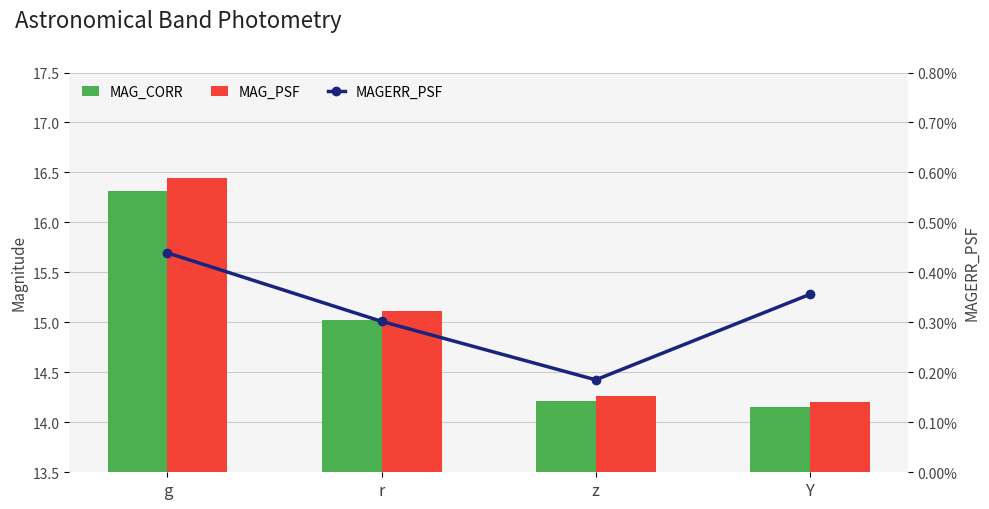

Reading left to right, what are all the values shown in this chart?

MAG_CORR: 16.3	15.0	14.2	14.2
MAG_PSF: 16.4	15.1	14.3	14.2
MAGERR_PSF: 0.0	0.0	0.0	0.0